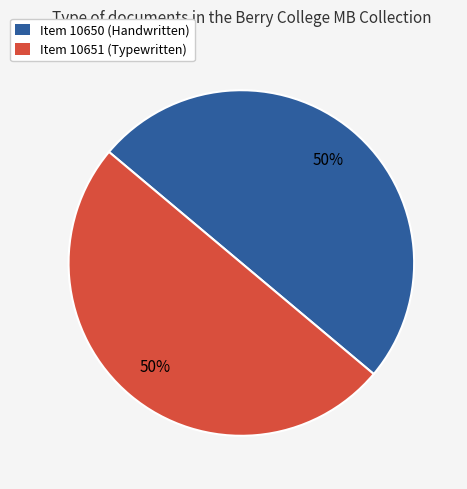

What is the ratio of the value at Item 10650 (Handwritten) to the value at Item 10651 (Typewritten)?

1.0